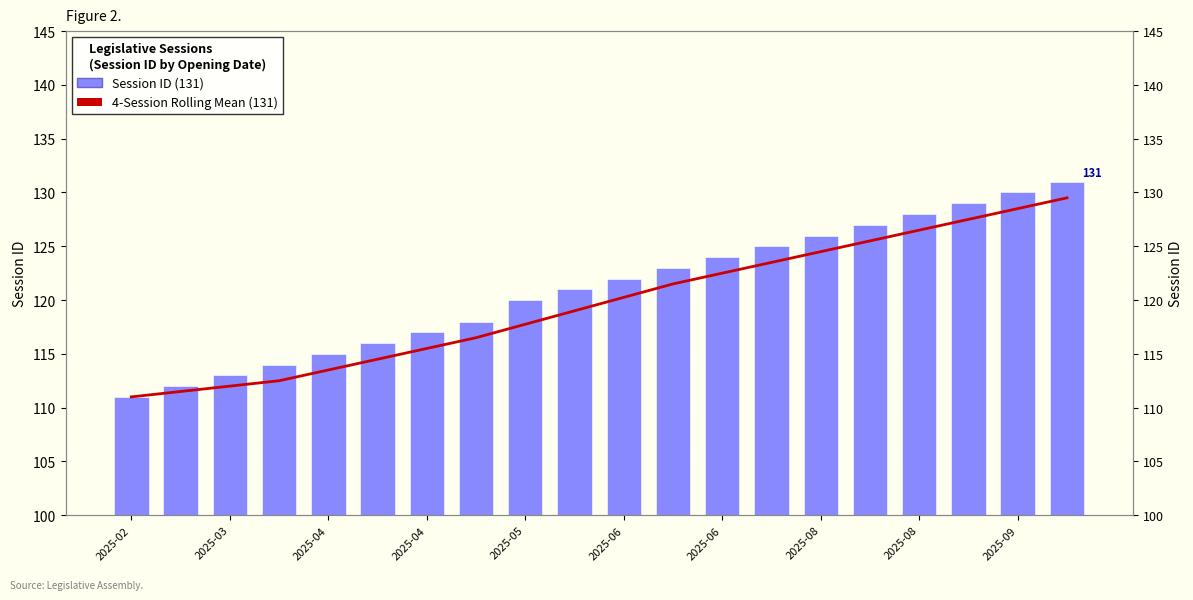

How many data points in Session ID (131) are above 122?

9